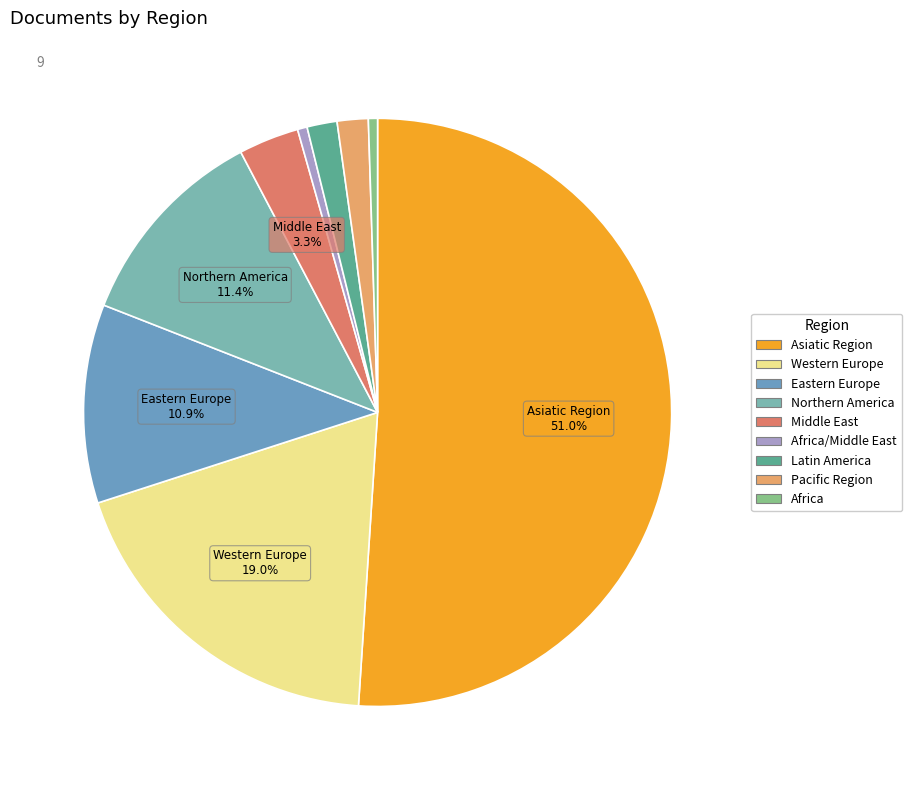

Which category has the smallest portion of the pie?

Africa